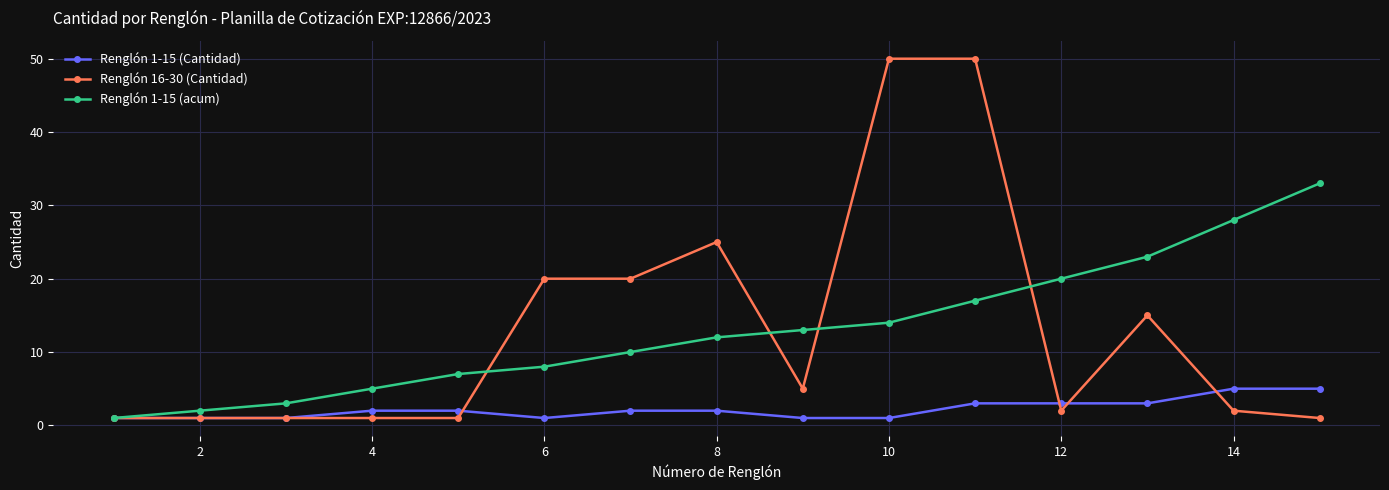

Which series has the widest spread of values?

Renglón 16-30 (Cantidad)